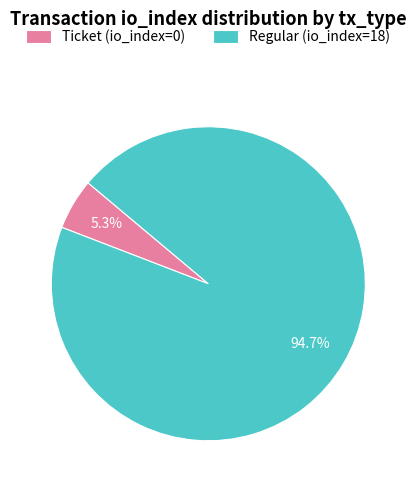

How many segments does this pie chart have?

2